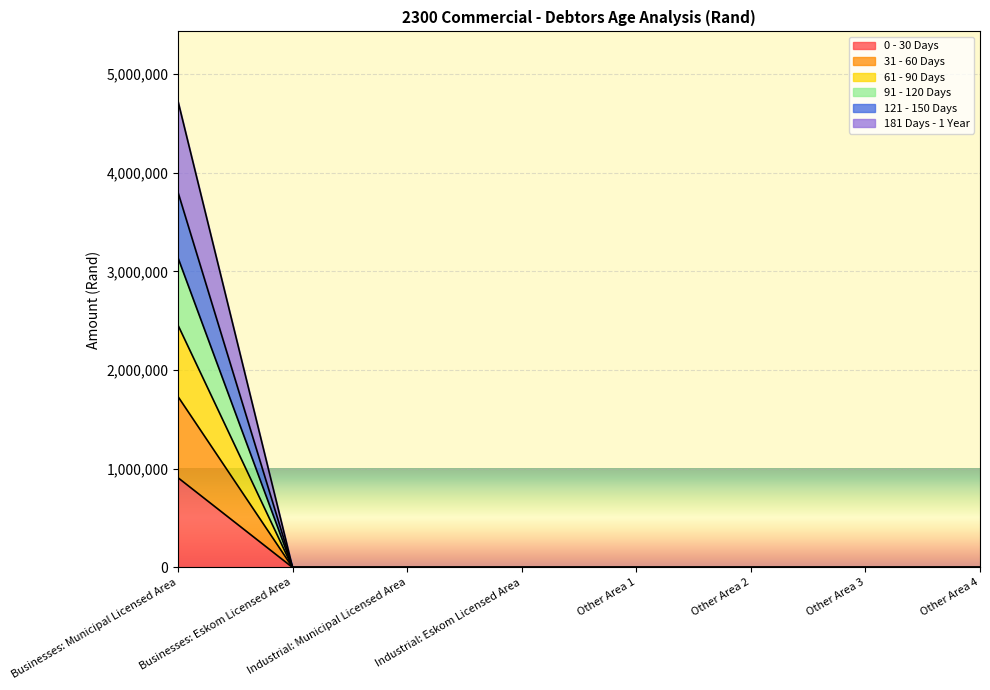

At which category is the sum across all series the highest?

Businesses: Municipal Licensed Area